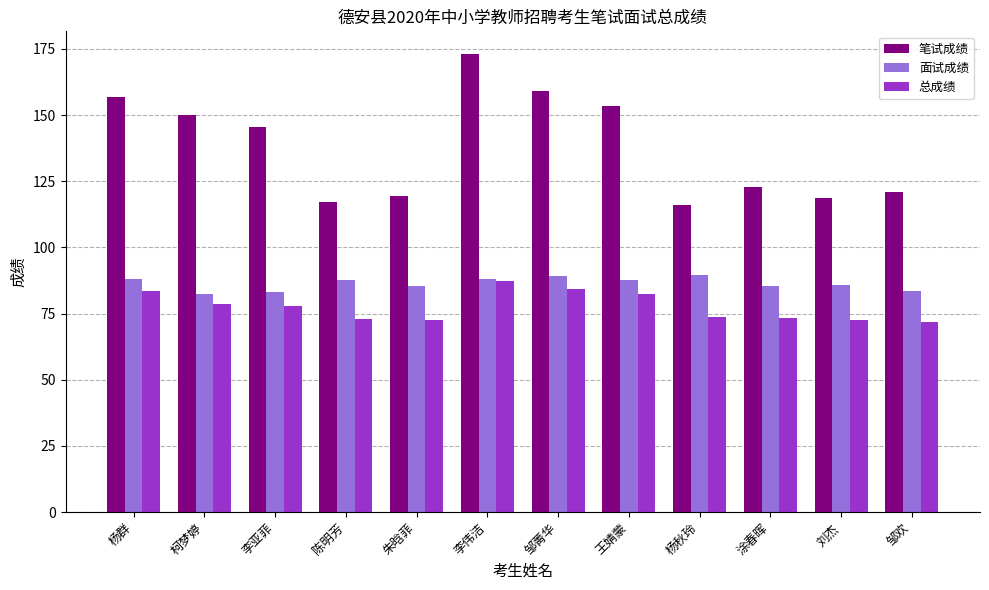

At which category is the sum across all series the highest?

李伟洁